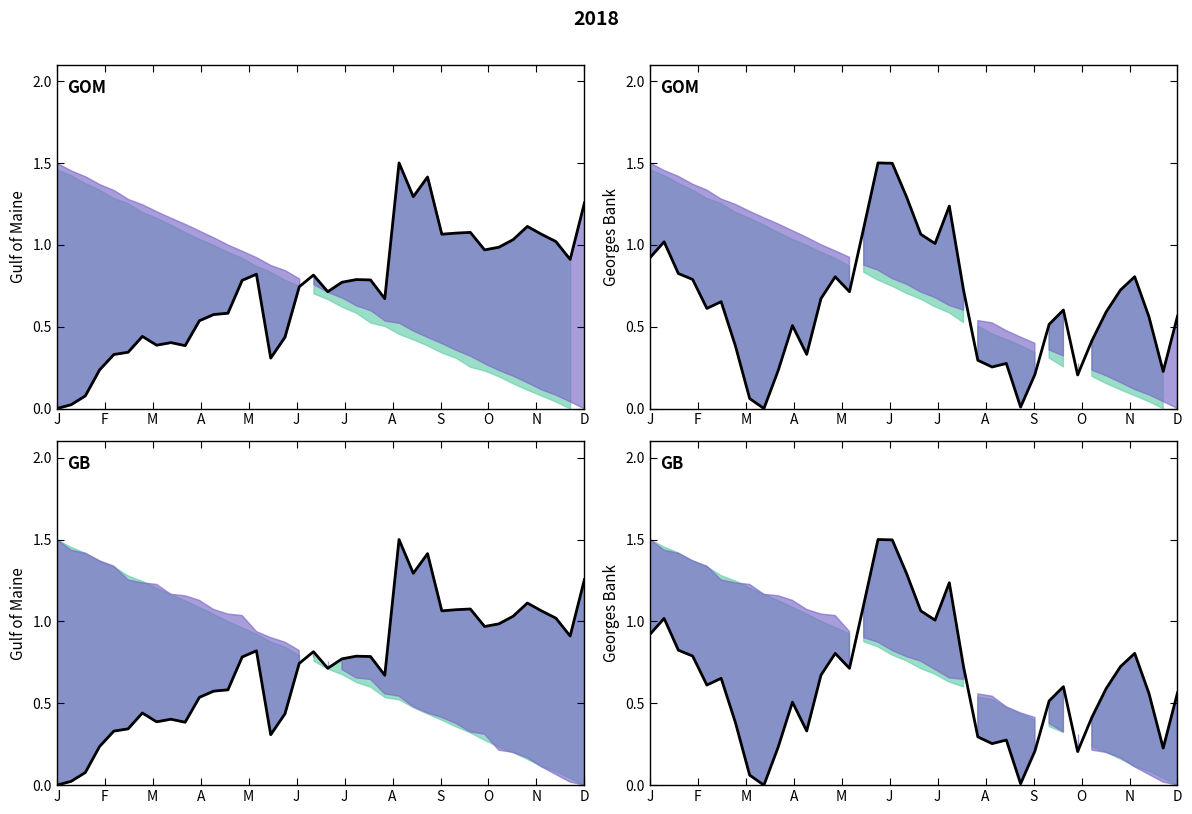

Is it true that the value at 35 is 0.8?

False